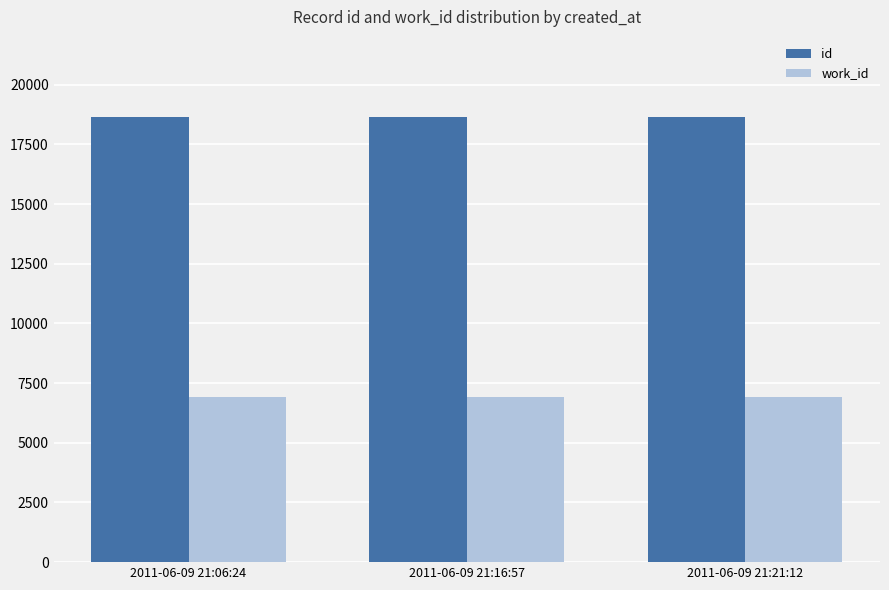

Rank the series at 2011-06-09 21:16:57 from lowest to highest value.

work_id, id